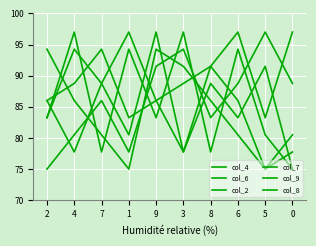

What is the total value across all series at 4?

524.2